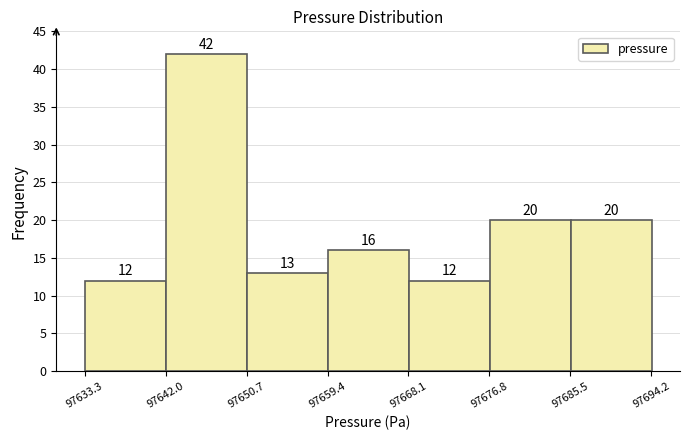

Reading left to right, list every bar in this chart as the range it spans on the x-axis followed by its height. The bar edges are not printed on the chart, so give them approximately, as read against the axis.

97633 to 97642: 12
97642 to 97651: 42
97651 to 97659: 13
97659 to 97668: 16
97668 to 97677: 12
97677 to 97686: 20
97686 to 97694: 20